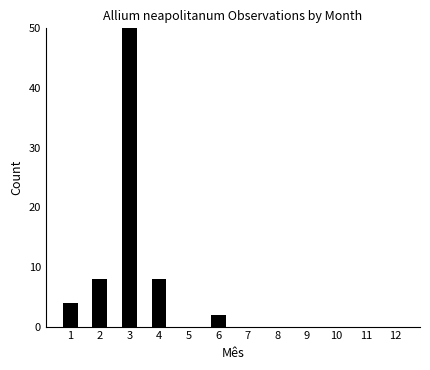

What is the maximum value shown in the chart?

72